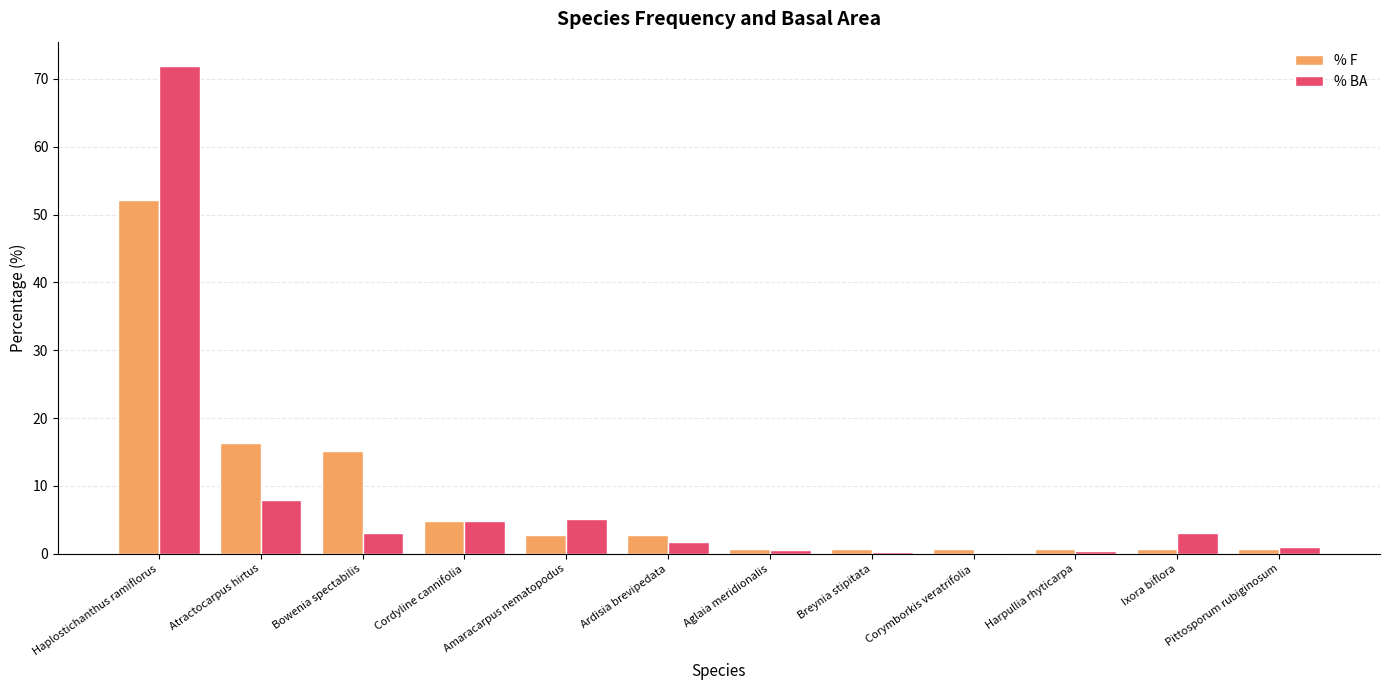

The value of % BA at Haplostichanthus ramiflorus is 106.9. True or false?

False